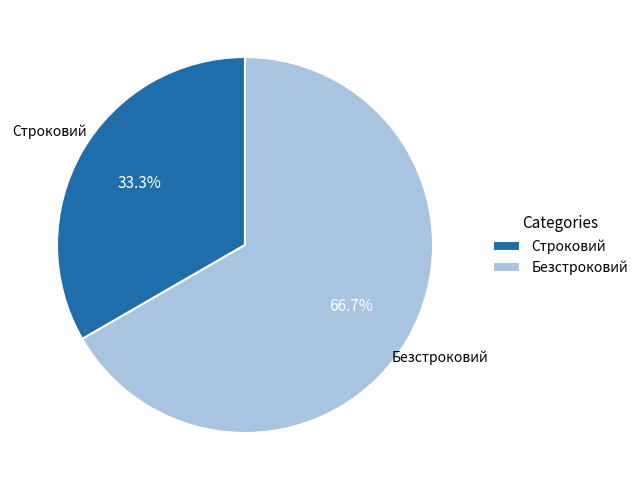

To the nearest percent, what is the difference between the largest and smallest slice percentages?

33%